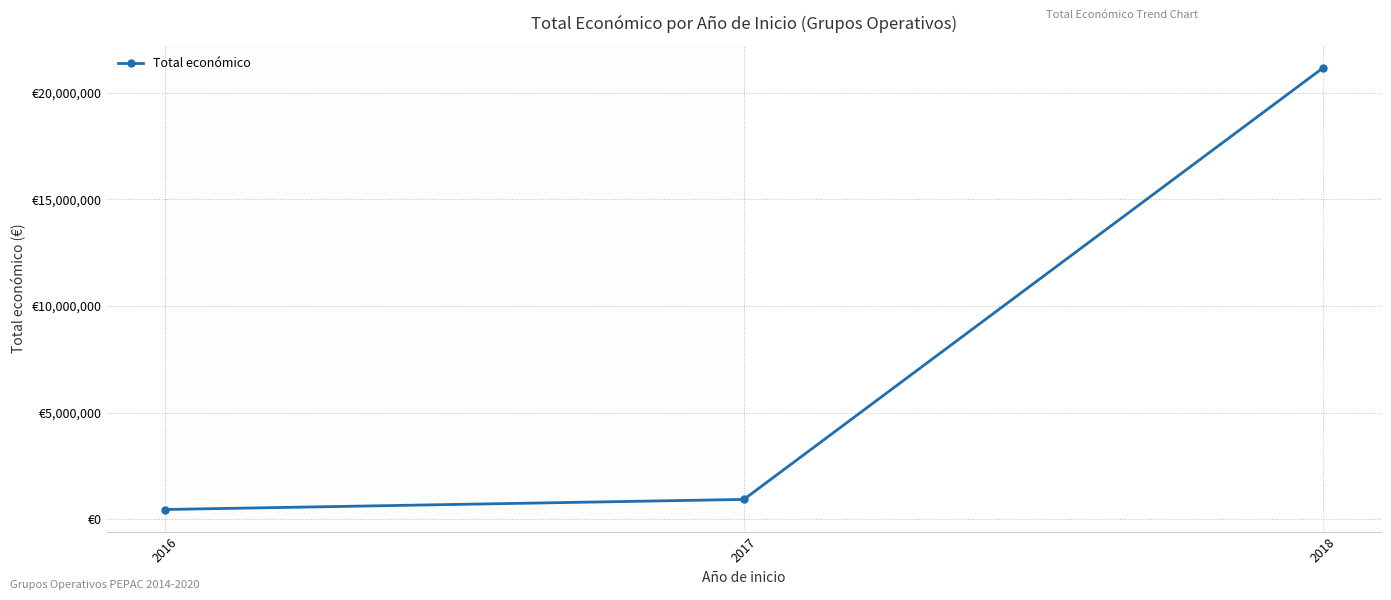

Is this an area chart (filled region under the line)?

No